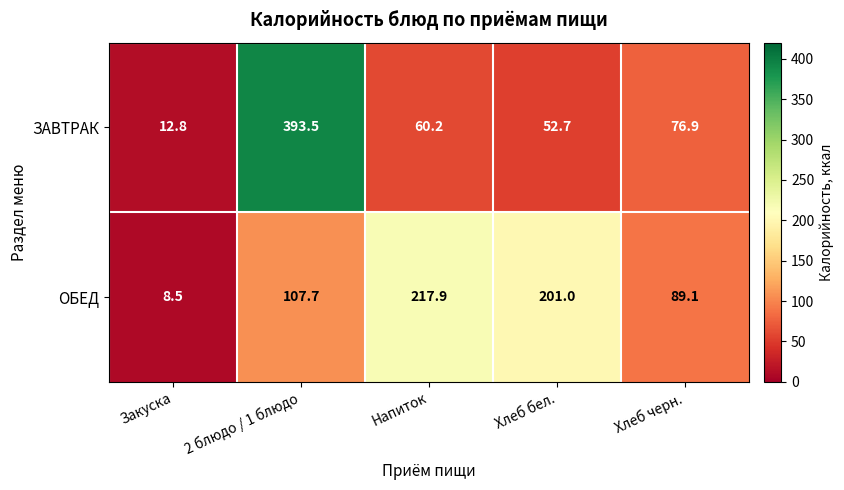

At which category is the sum across all series the highest?

2 блюдо / 1 блюдо